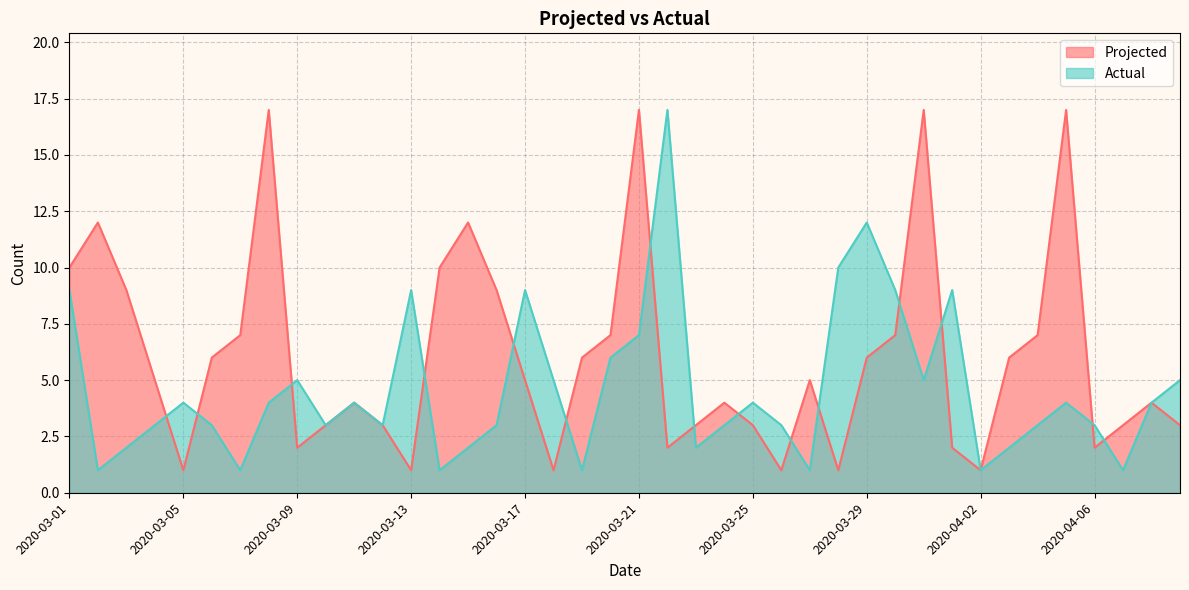

What is the total value across all series at 2020-03-19?

7